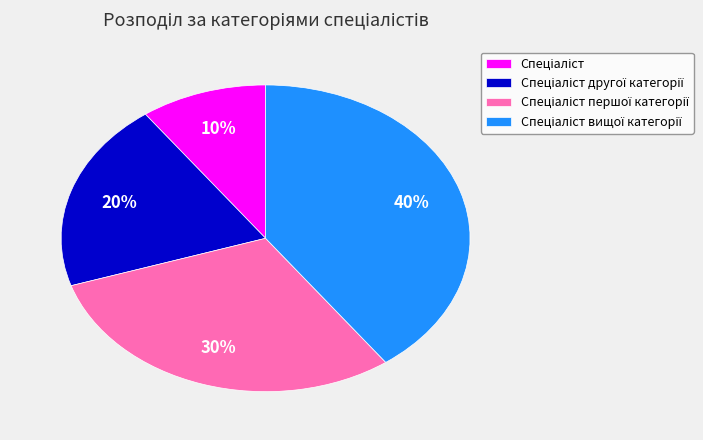

To the nearest percent, what is the average slice percentage?

25%